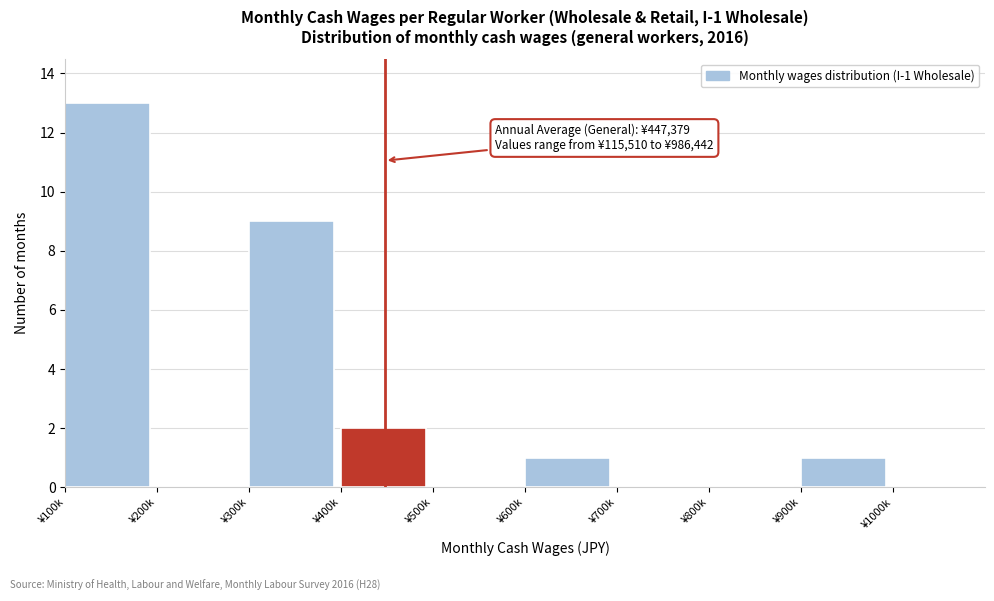

Reading left to right, what are all the values shown in this chart?

¥100k=13	¥200k=0	¥300k=9	¥400k=2	¥500k=0	¥600k=1	¥700k=0	¥800k=0	¥900k=1	¥1000k=0